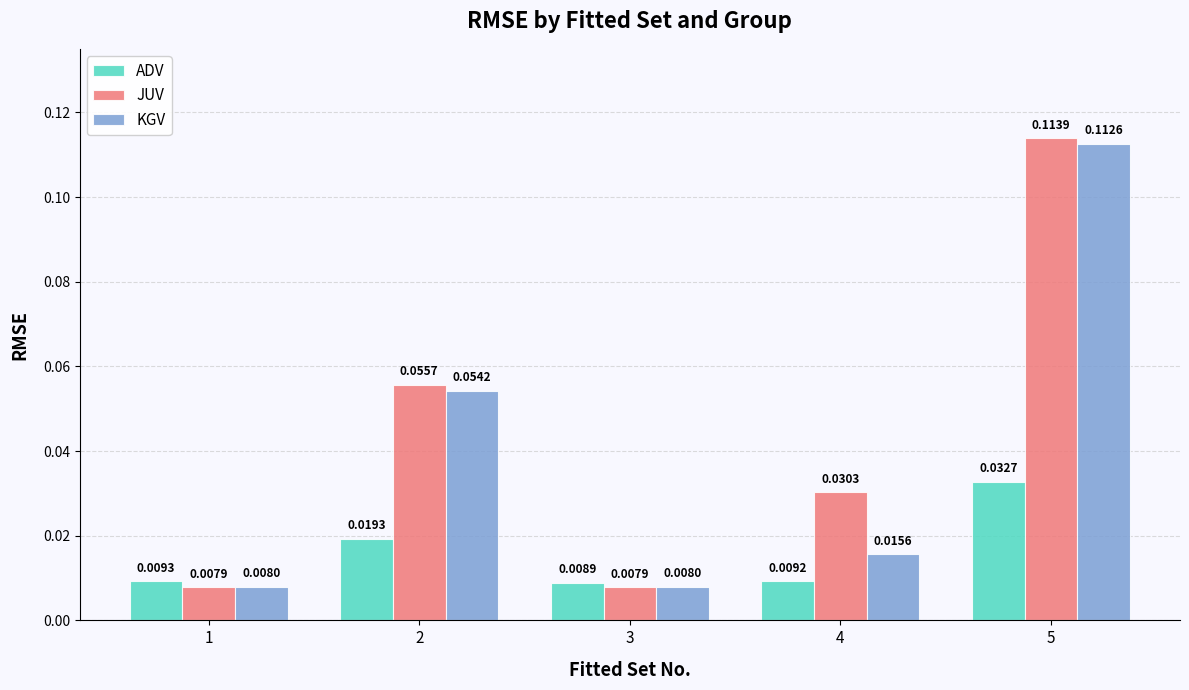

List the series in order of their peak value, highest first.

JUV, KGV, ADV